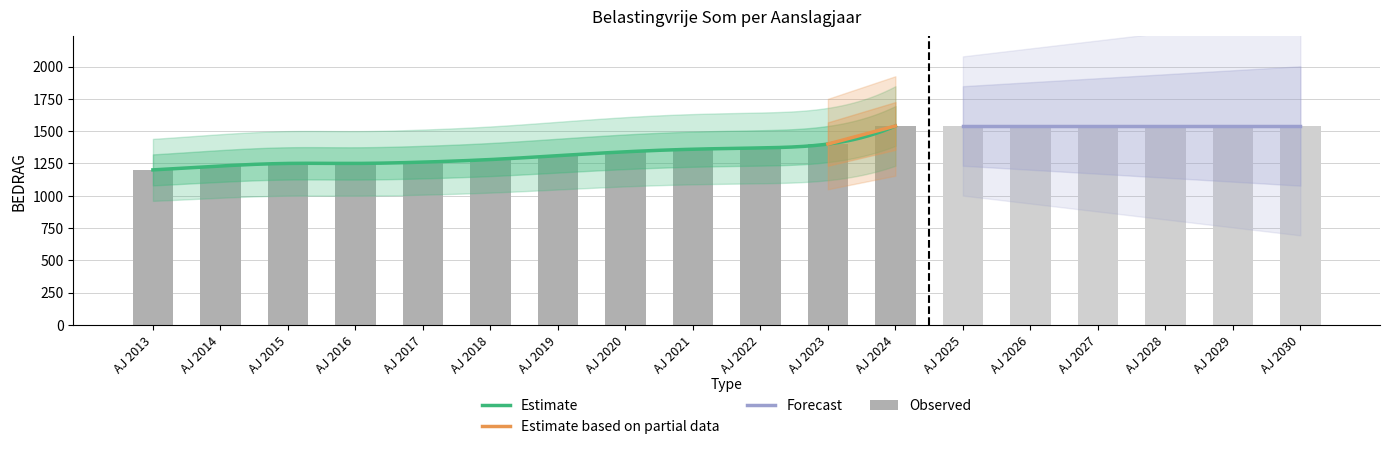

The BEDRAG series shows 2478 at AJ 2024. True or false?

False